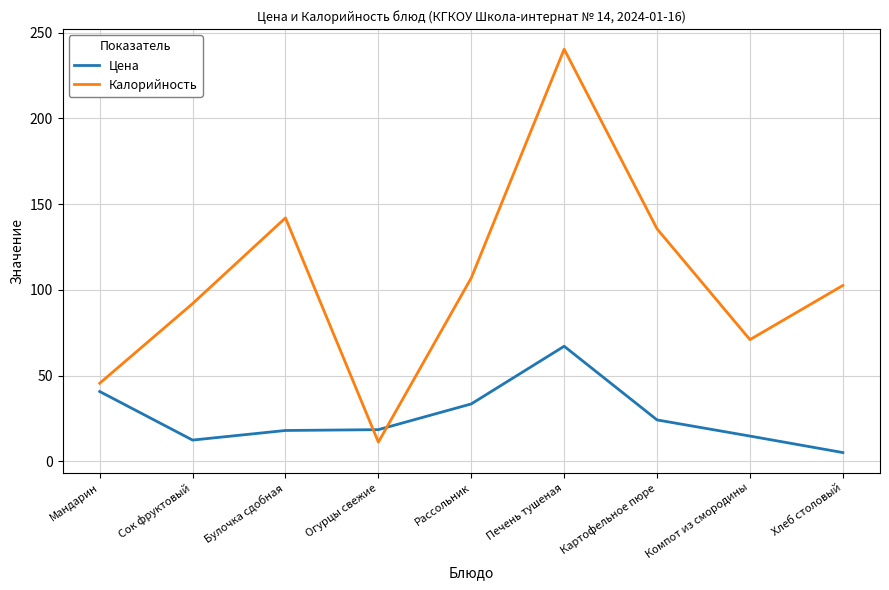

Is it true that Калорийность equals 107.0 at Рассольник?

True